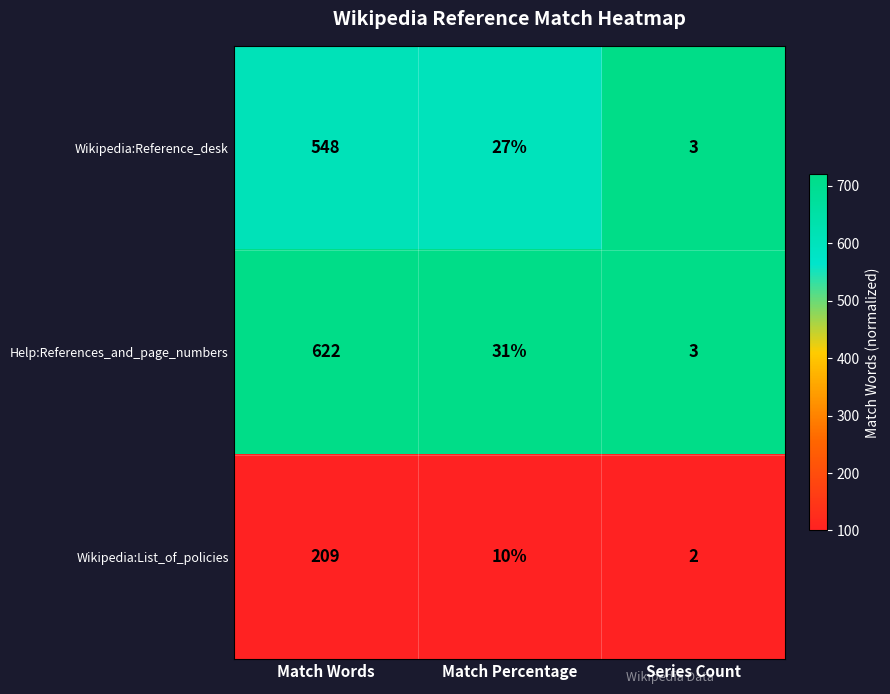

What is the maximum value shown in the chart?

622